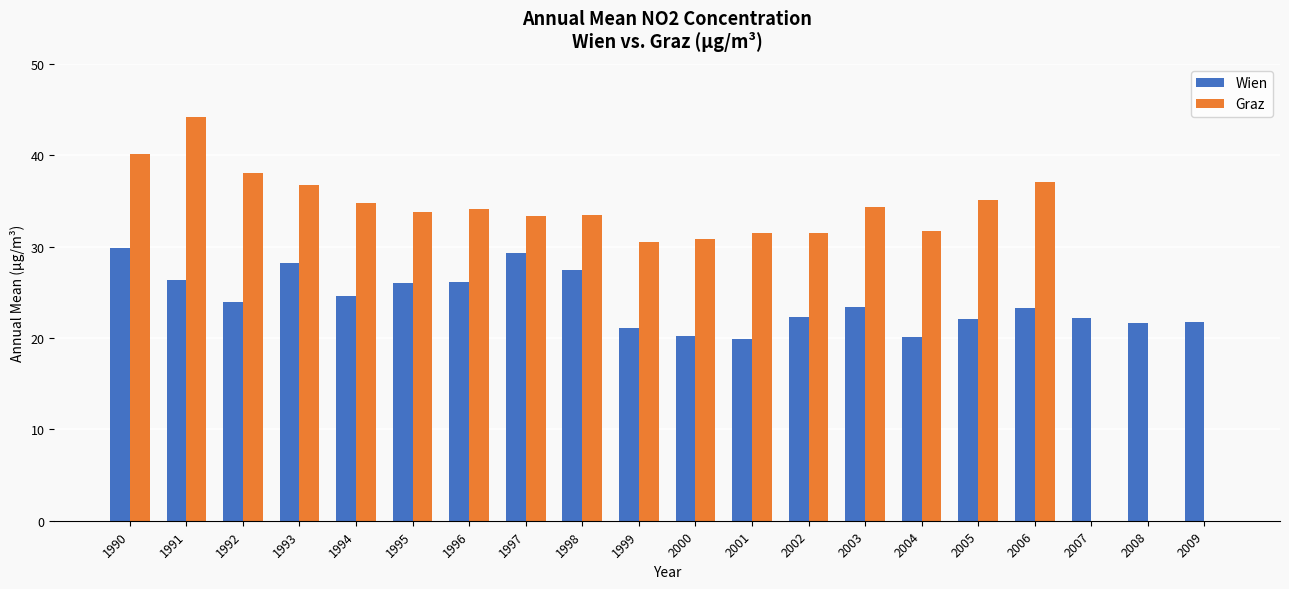

Is it true that Wien equals 5.9 at 2009?

False